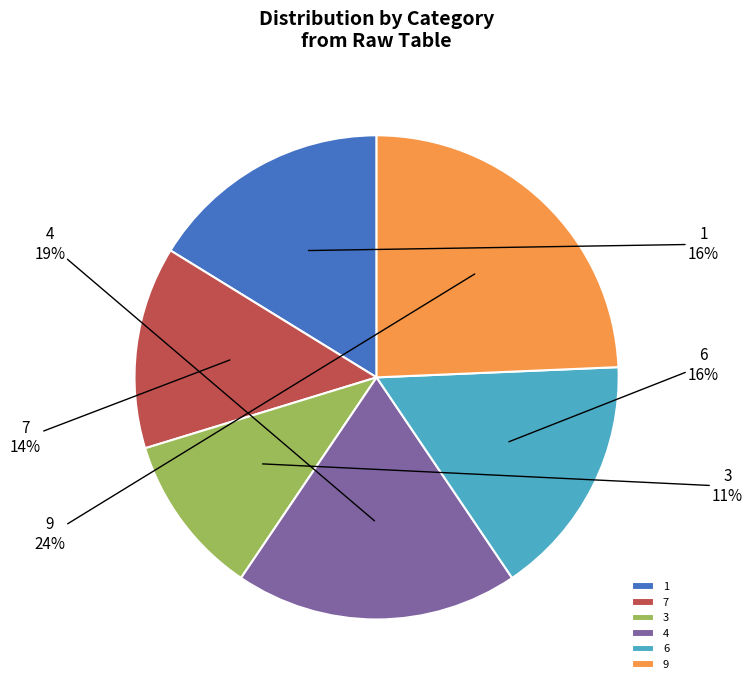

Is it true that 9 is 15% of the pie?

False